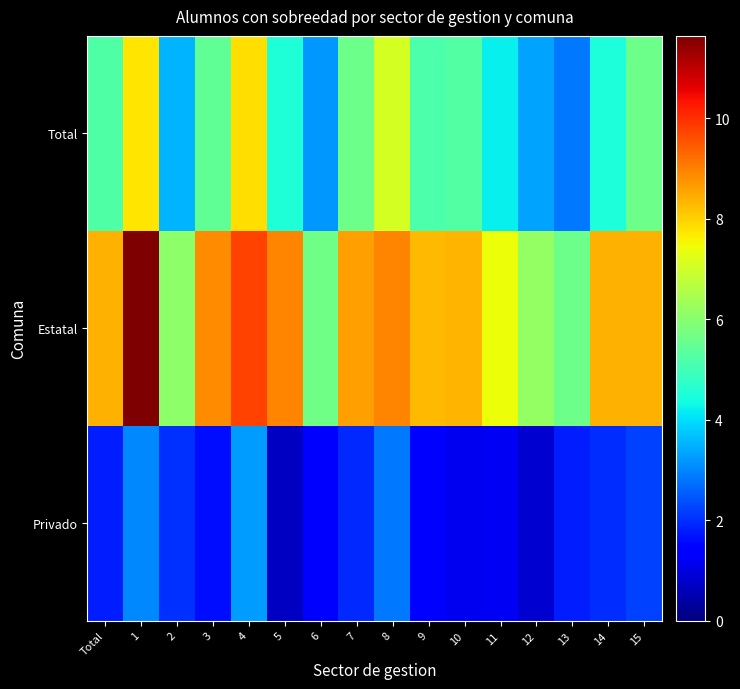

What is the total value across all series at Total?

15.4